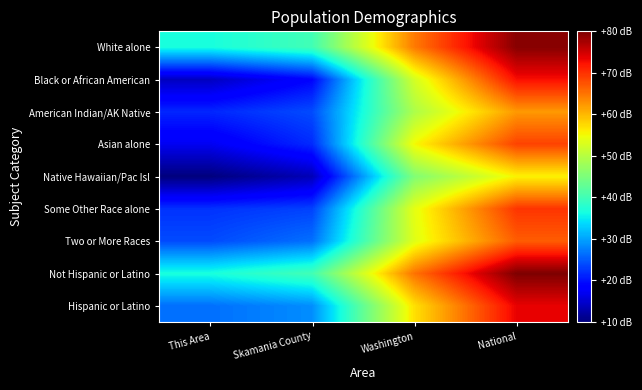

Which category has the lowest value across all series?

This Area